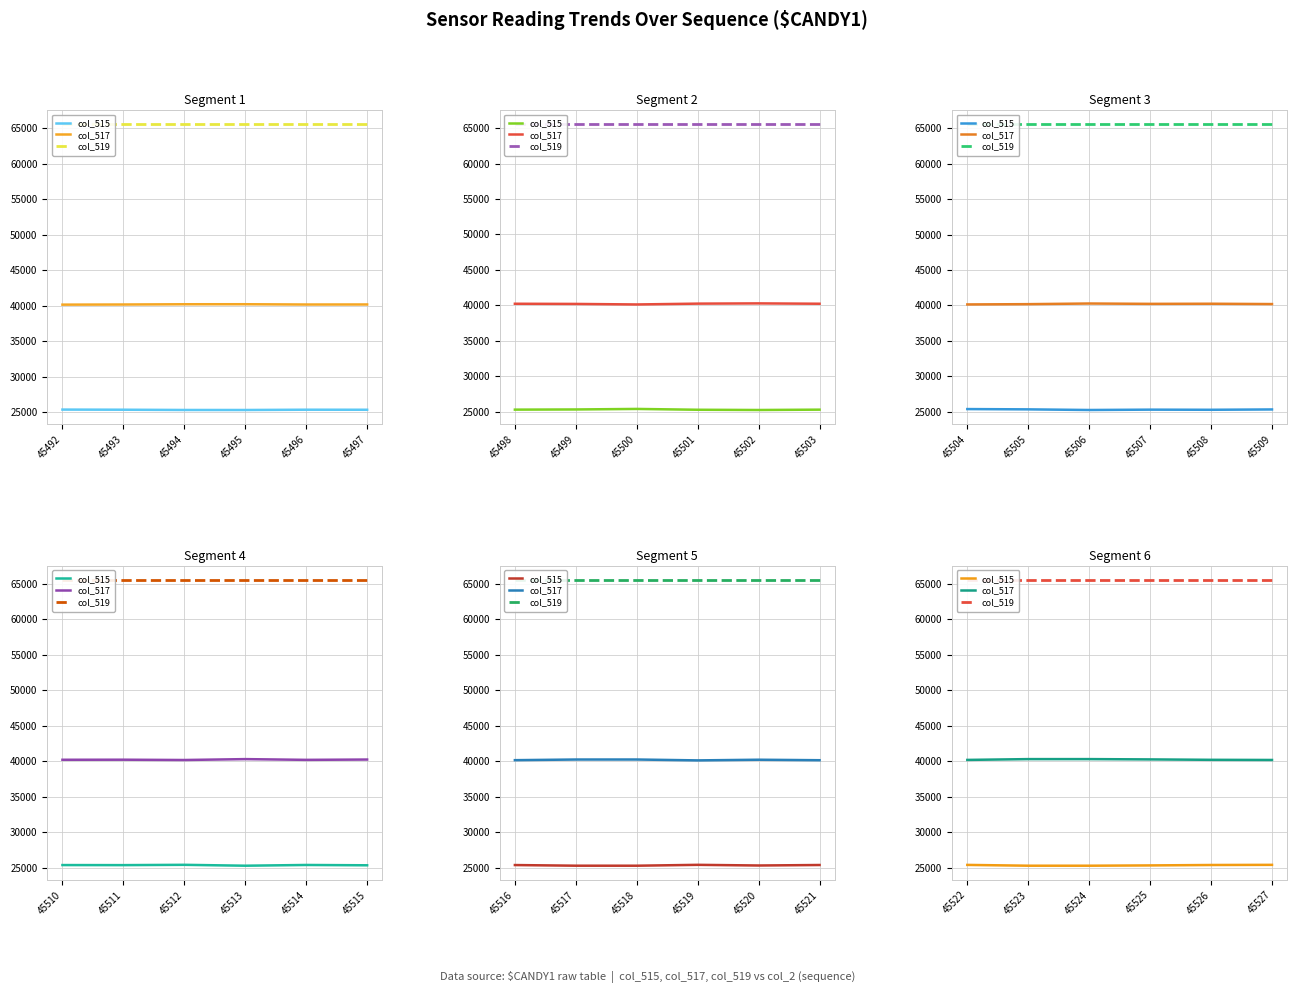

What is the approximate value of col_519 at 45525?

65535